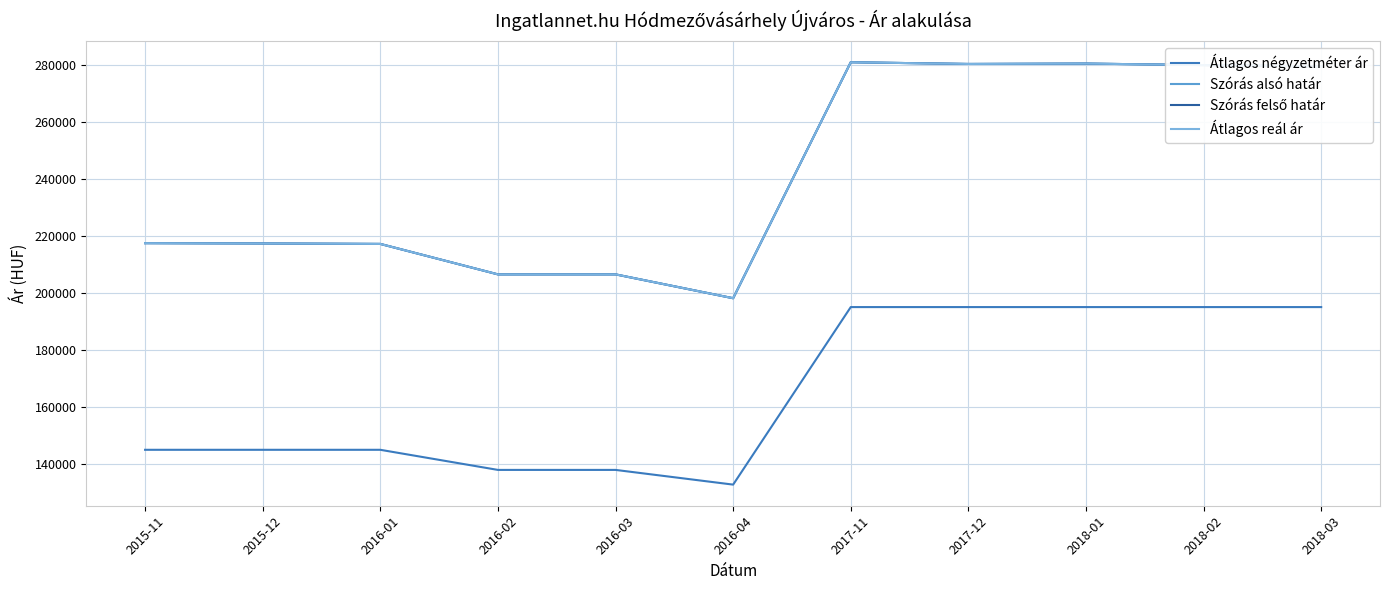

Does the chart have visible grid lines?

Yes